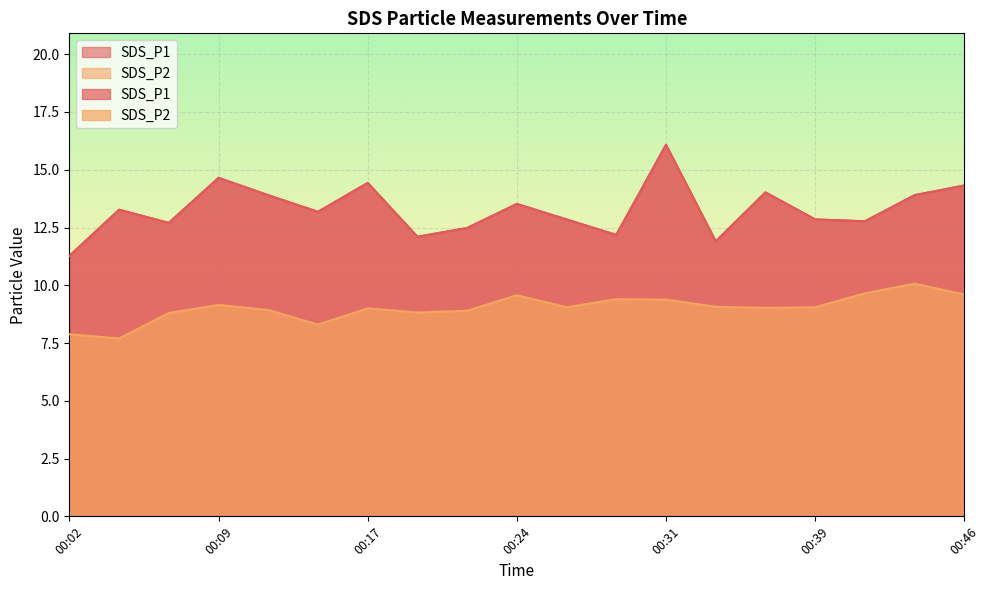

What is the value of the SDS_P2 point at the 19th from the left?

9.6